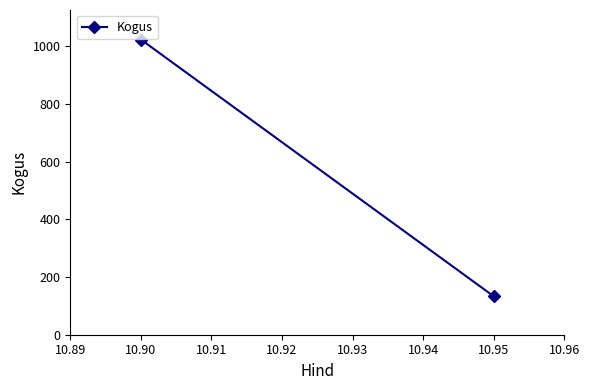

What is the value of the 2nd point from the left?

133